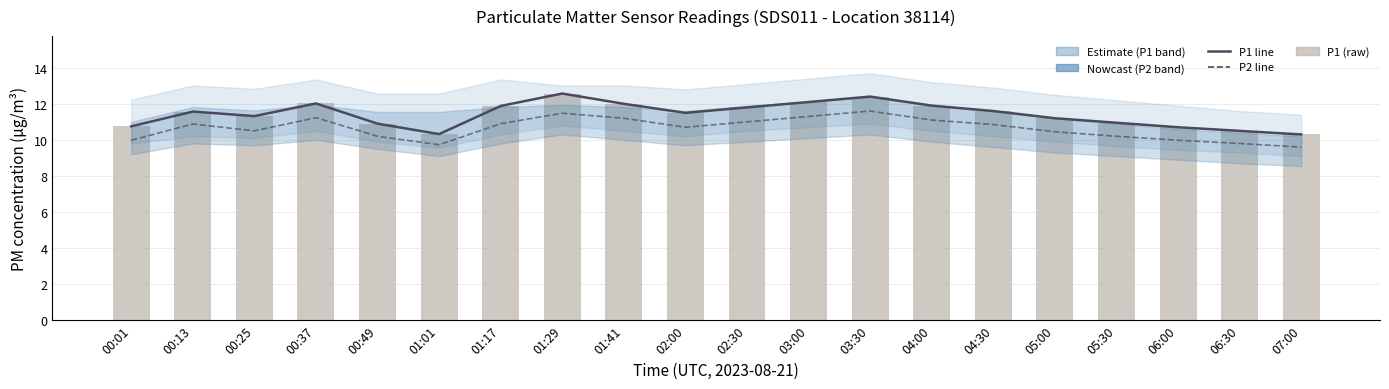

Which series has the largest range (max minus min)?

P1